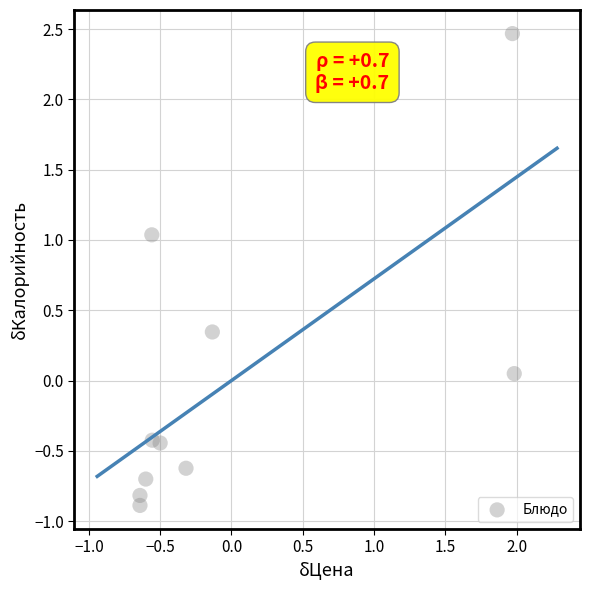

What is the range of X values (max minus min)?

2.6